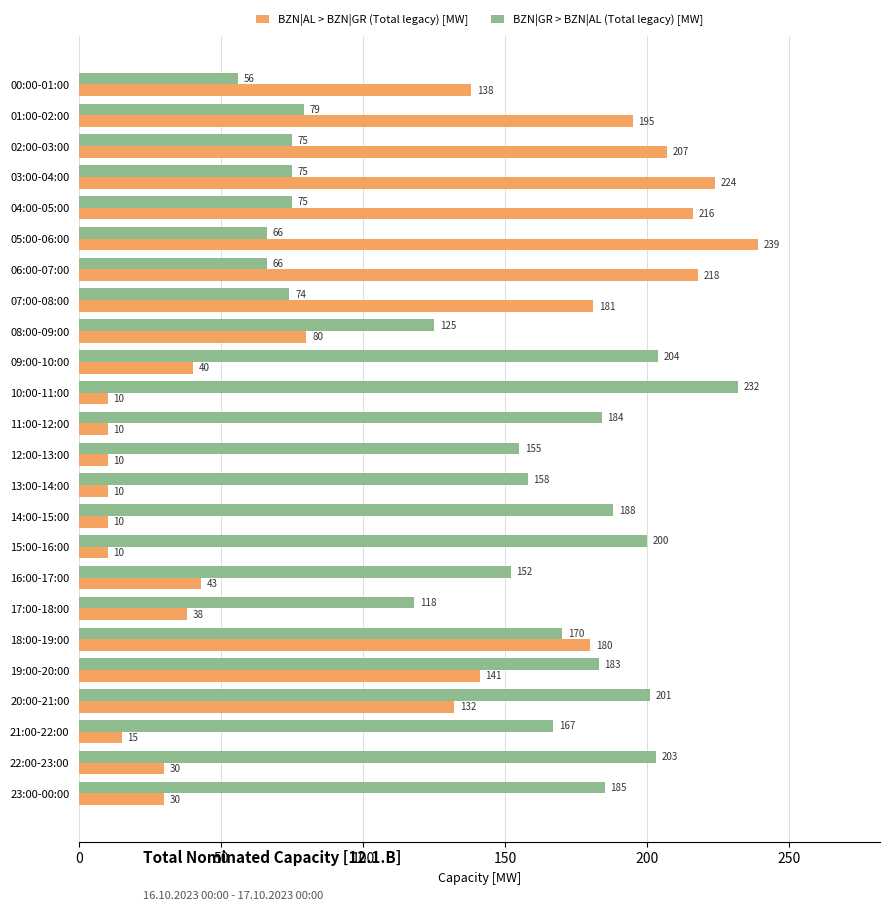

What are all the series names shown in the legend?

BZN|AL > BZN|GR (Total legacy) [MW], BZN|GR > BZN|AL (Total legacy) [MW]